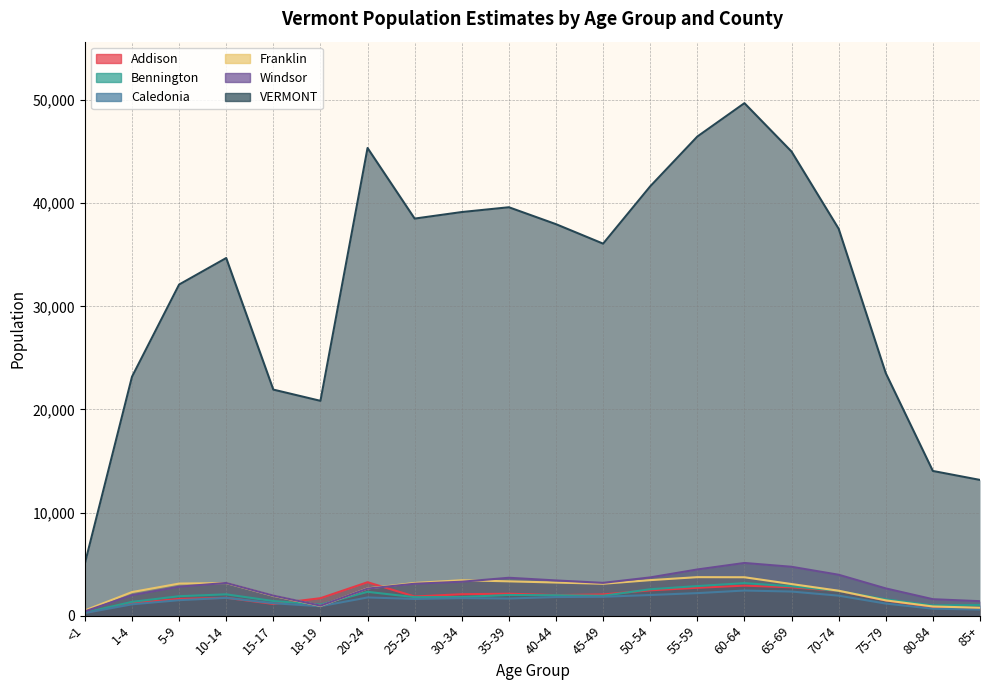

True or false: Addison and VERMONT cross at least once.

False